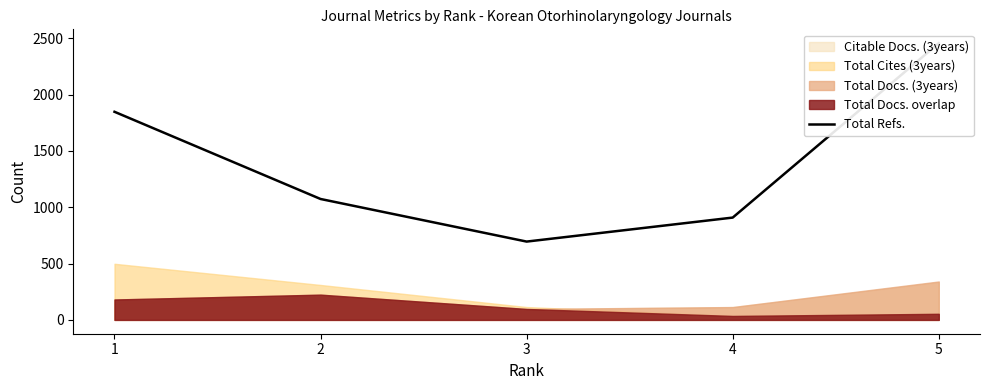

Which has a higher value, 5 or 1?

5